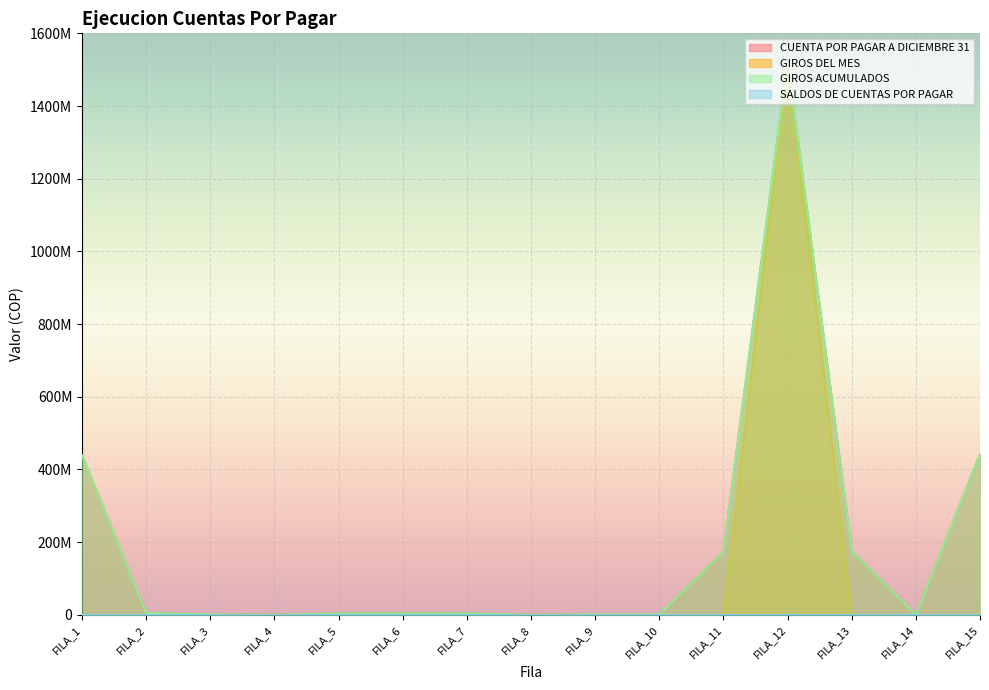

True or false: GIROS DEL MES has more than 0 points higher than both neighbors.

True